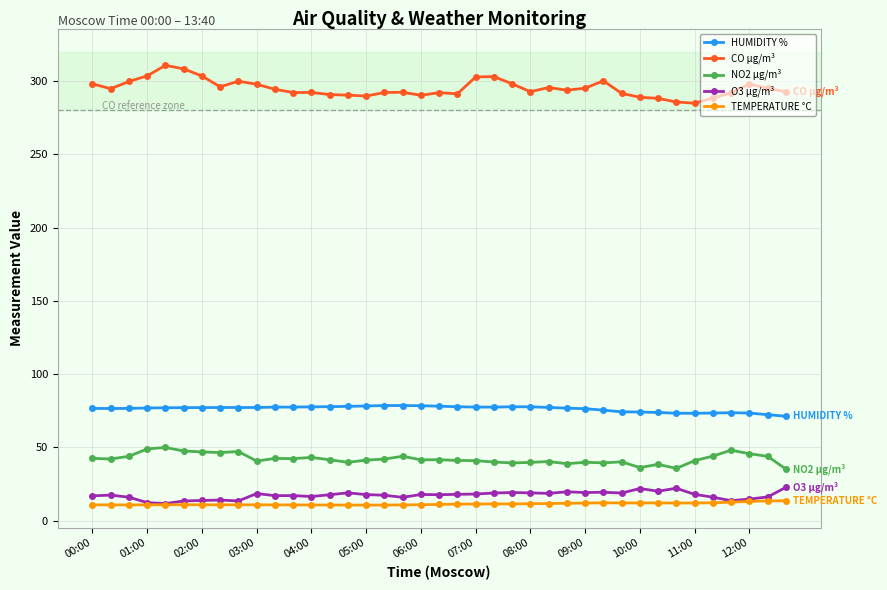

What is the highest value of the O3 µg/m³ series?

22.7